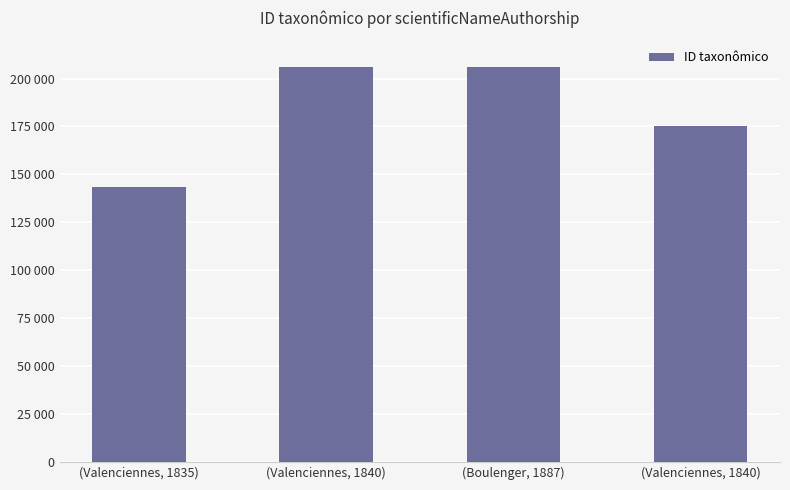

Which label corresponds to the smallest value in the chart?

(Valenciennes, 1835)